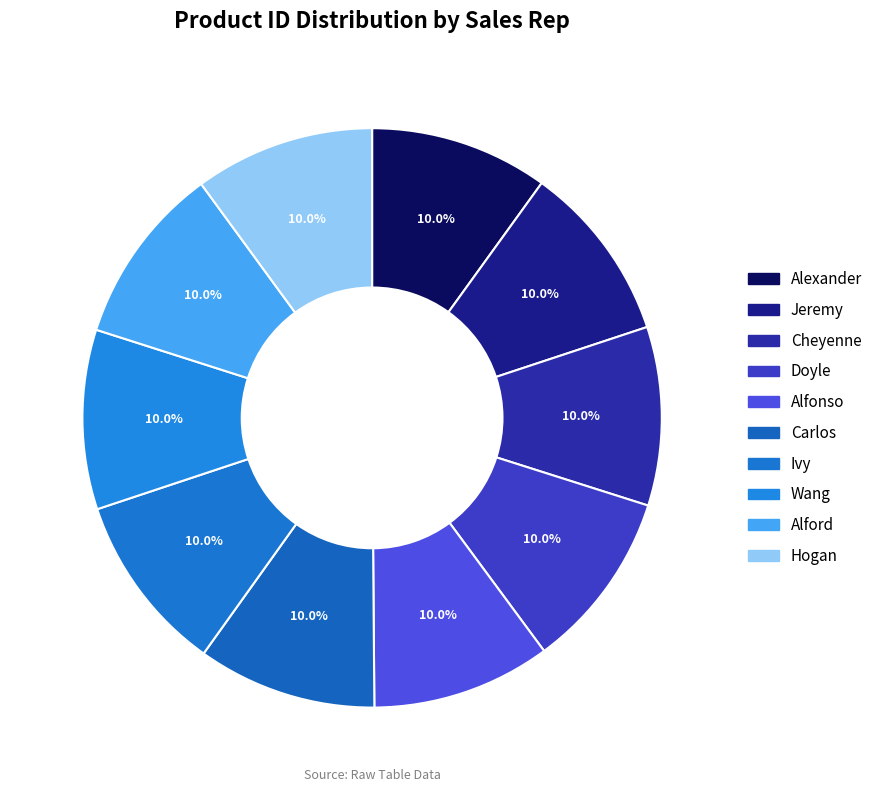

Count the number of slices in the pie.

10